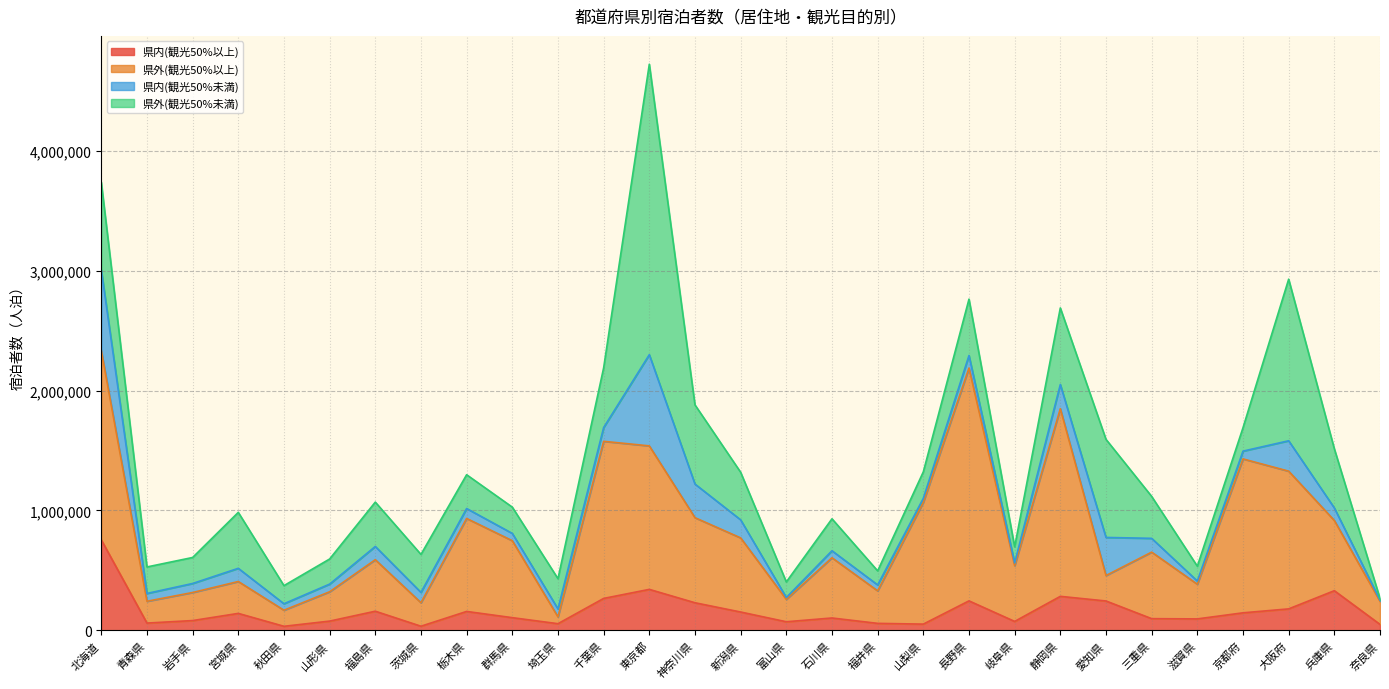

What is the sum of the 県内(観光50%以上) values at 群馬県 and 栃木県?

264450